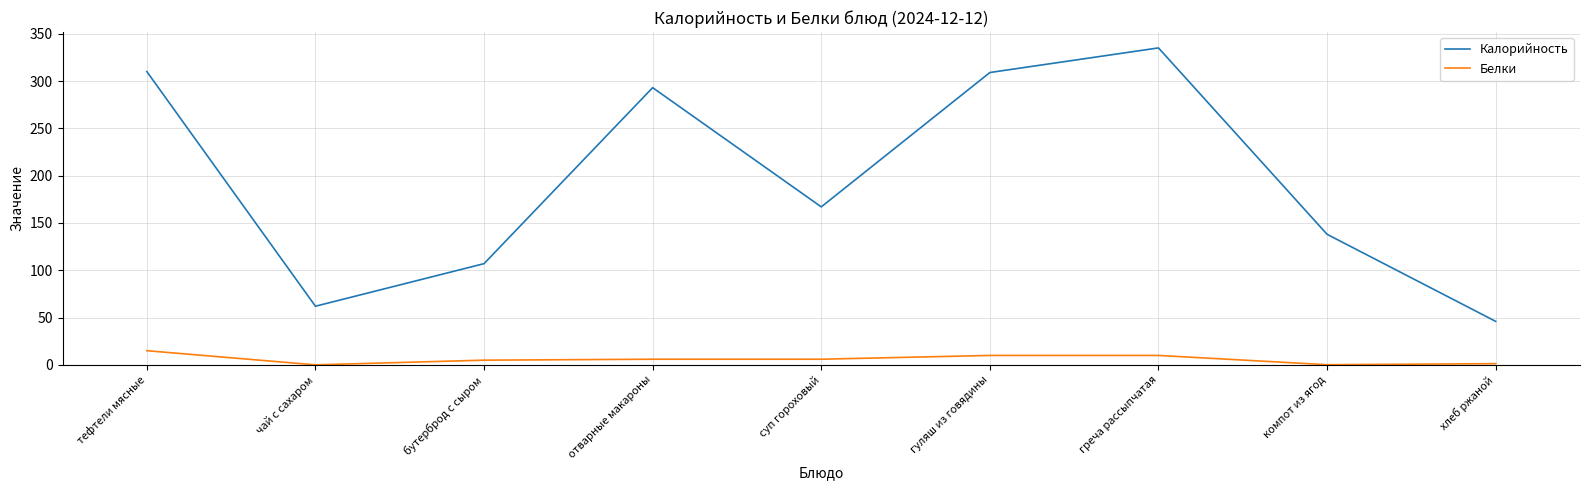

What is the spread (max minus min) of values at чай с сахаром?

62.0